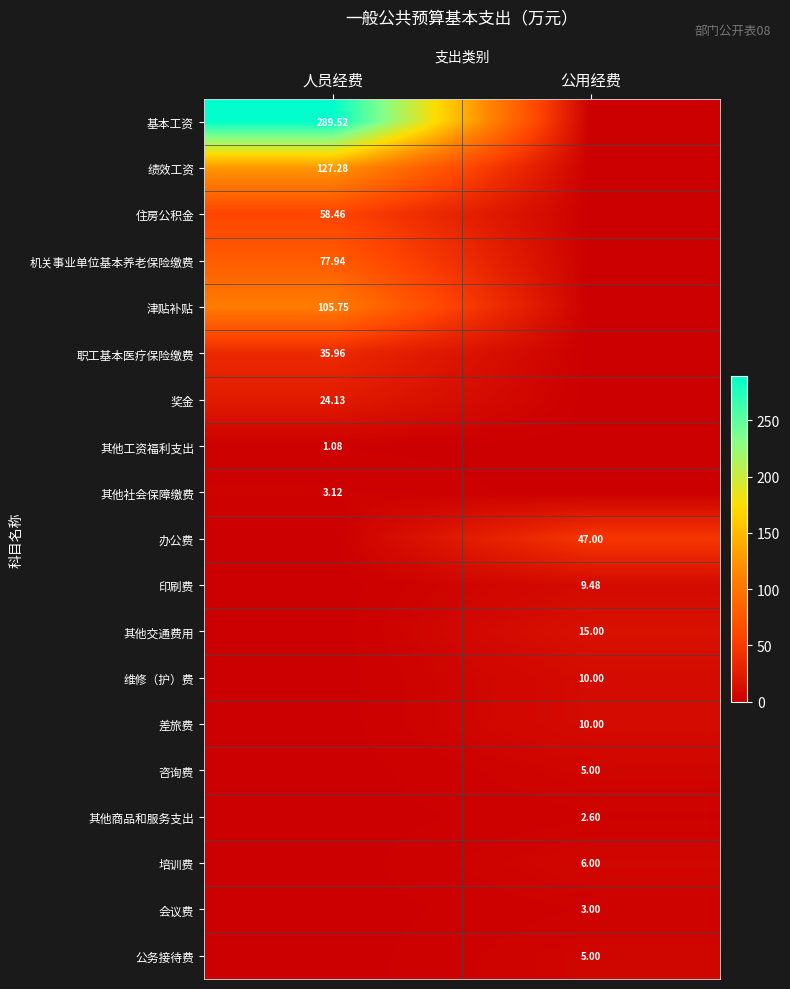

What is the sum of the 基本工资 values at 人员经费 and 公用经费?

289.5